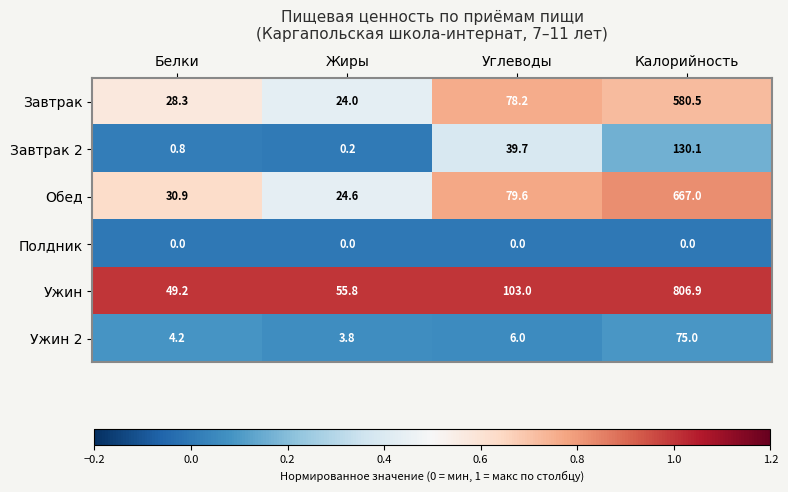

The value of Завтрак 2 at Углеводы is 39.7. True or false?

True